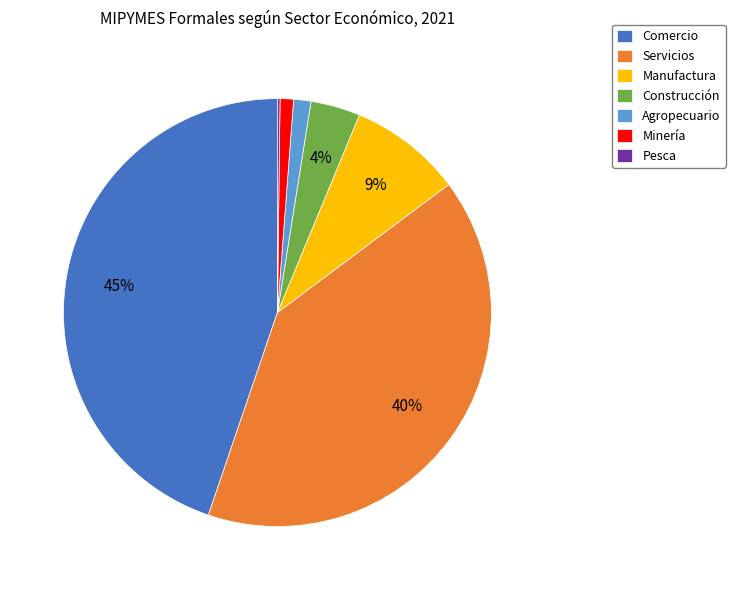

Which slice is the largest?

Comercio